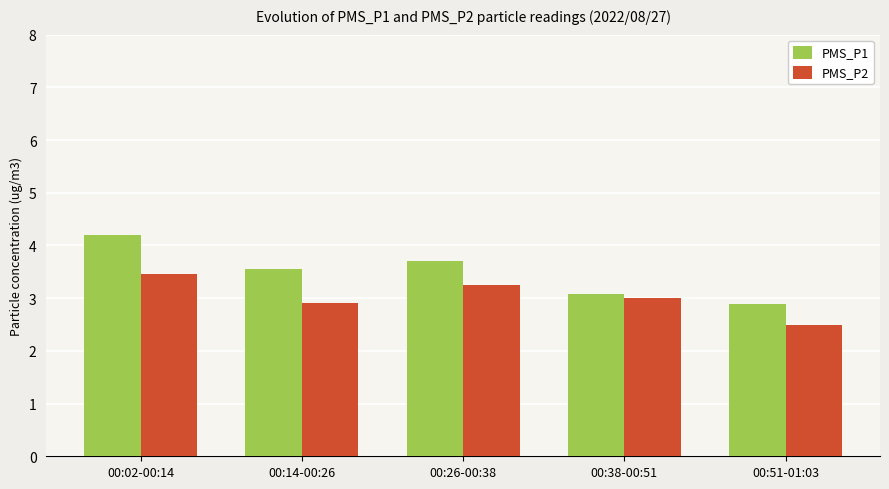

What position from the right is 00:26-00:38?

3